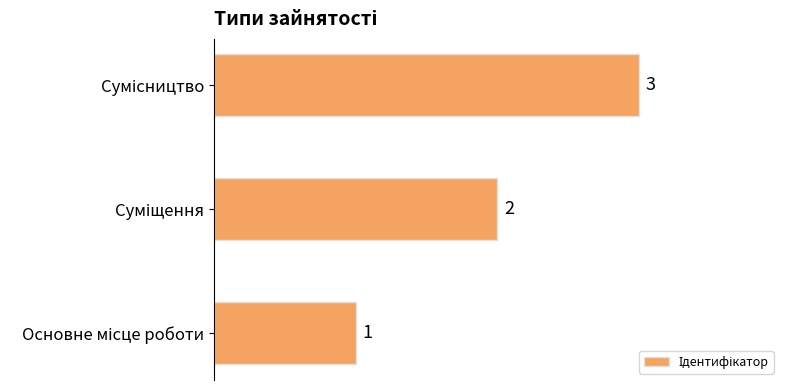

What is the sum of all values?

6